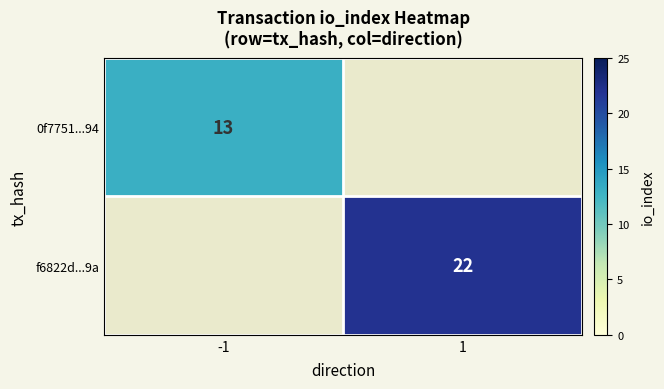

Is it true that f6822d...9a equals 8 at 1?

False